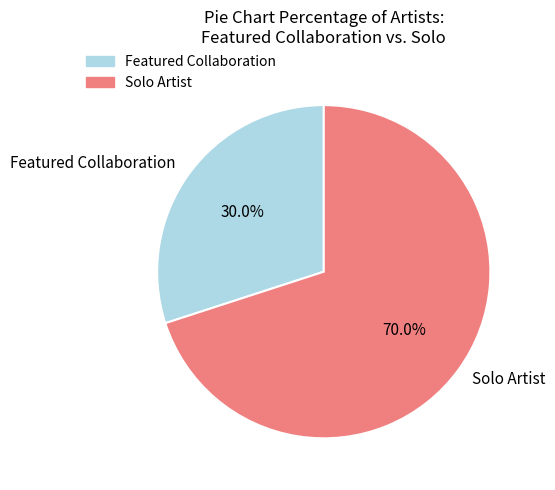

Which has a higher value, Solo Artist or Featured Collaboration?

Solo Artist